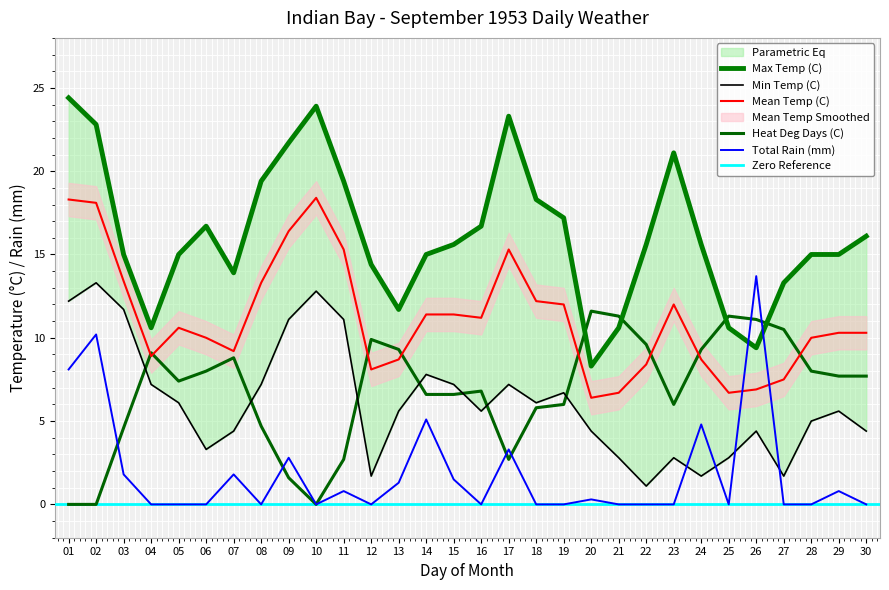

Where is Mean Temp (C) nearest to the value 12?

19